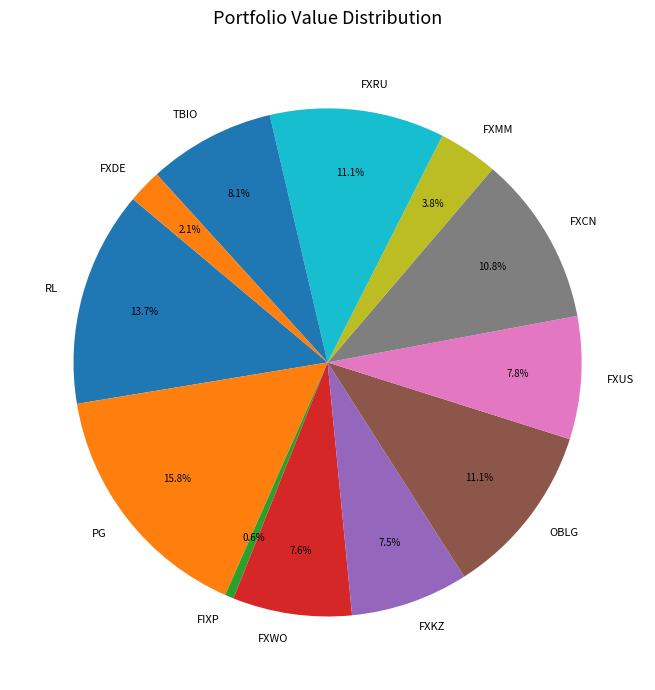

Is it true that OBLG is 11% of the pie?

True